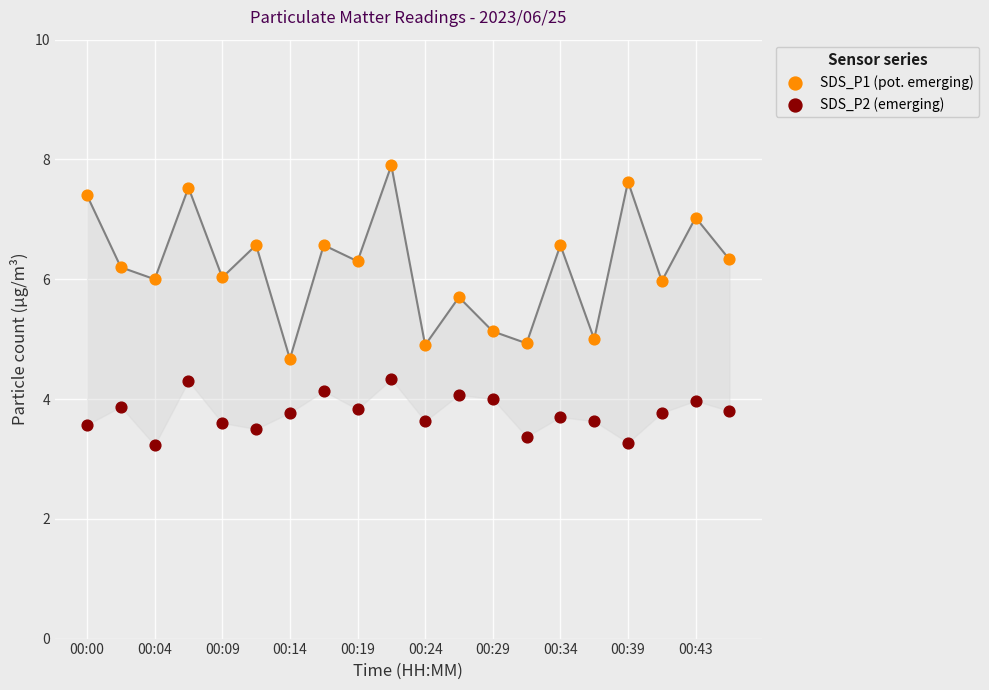

Which series reaches the minimum Y coordinate?

SDS_P2 (emerging)